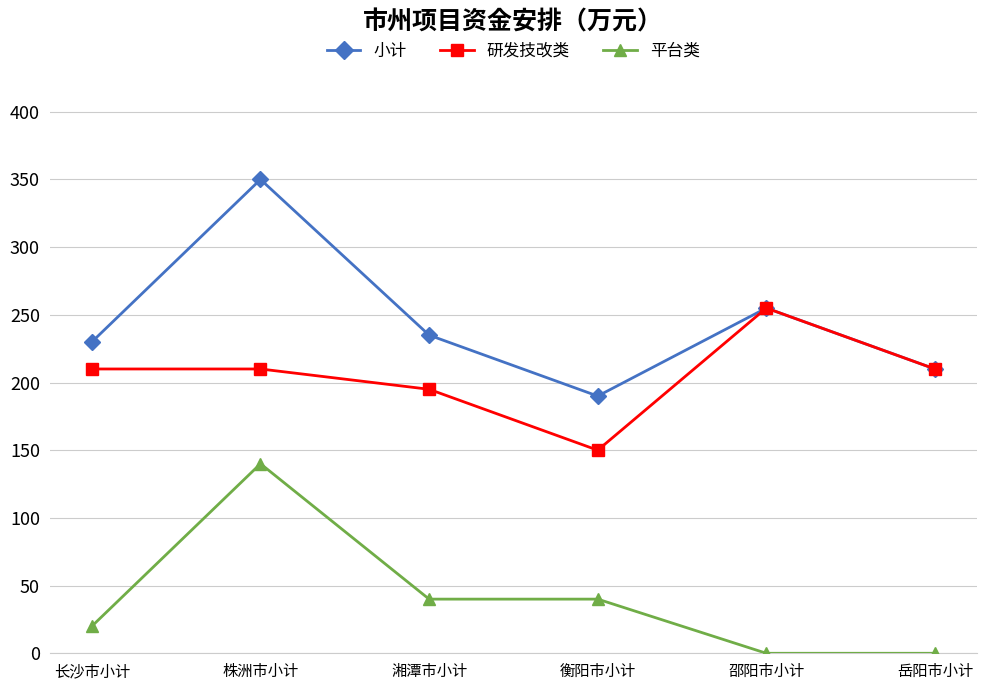

How many lines are shown in the chart?

3